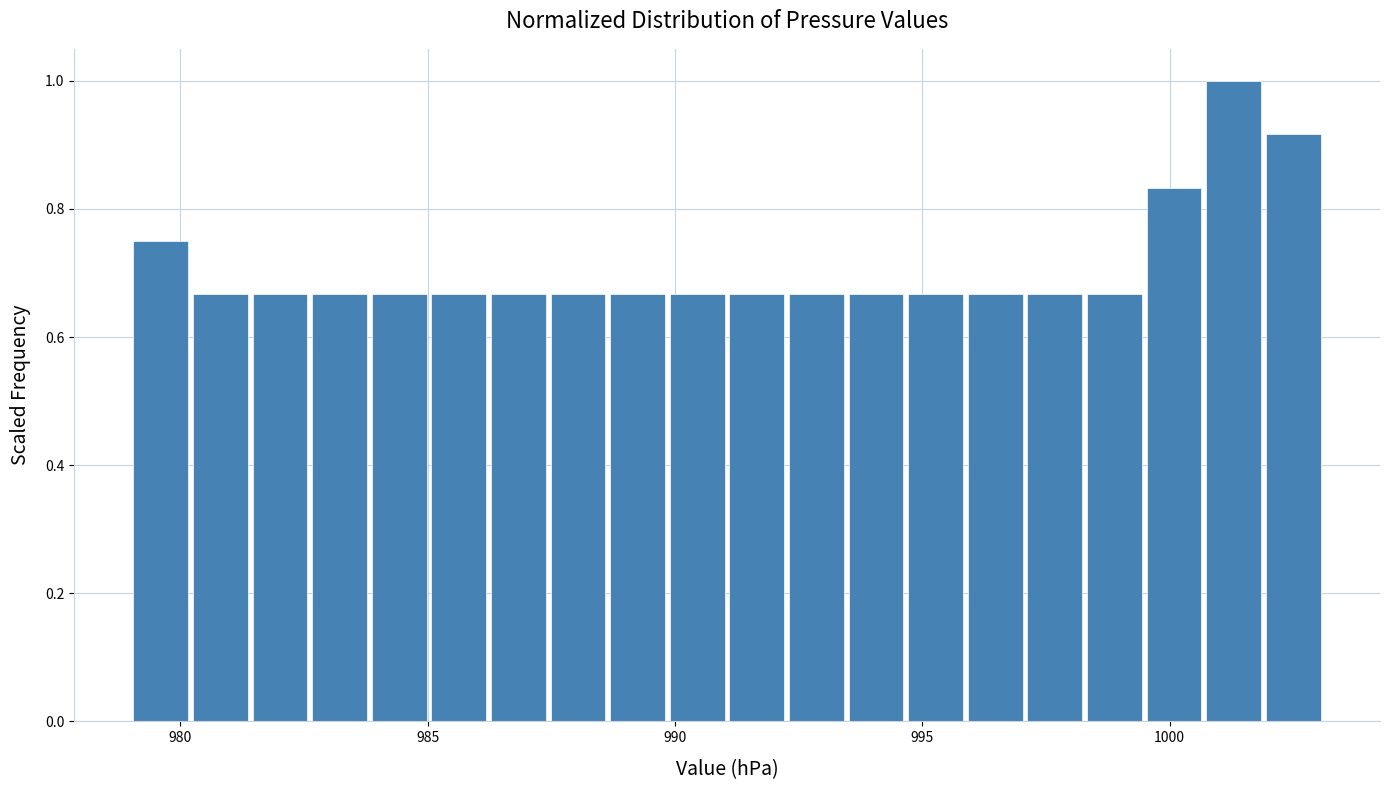

Around what value on the x-axis is the tallest bar? Give the approximate position of its centre, as read against the axis.

1001.5